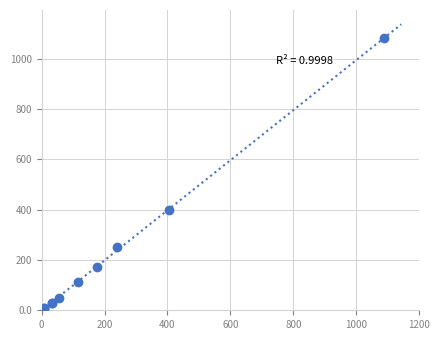

What Y value in the scatter plot is closest to 540?

398.0